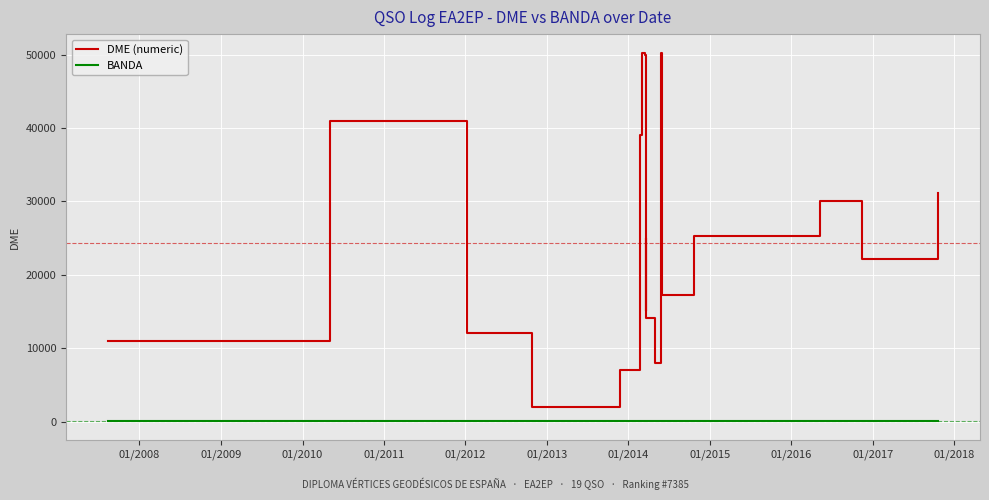

What is the label of the 8th point from the left?

01/2014